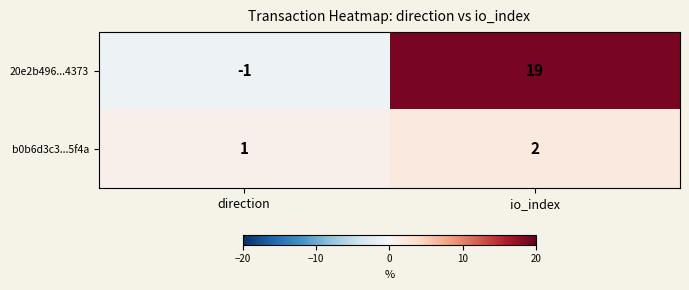

At which label is b0b6d3c3...5f4a closest to 1?

direction